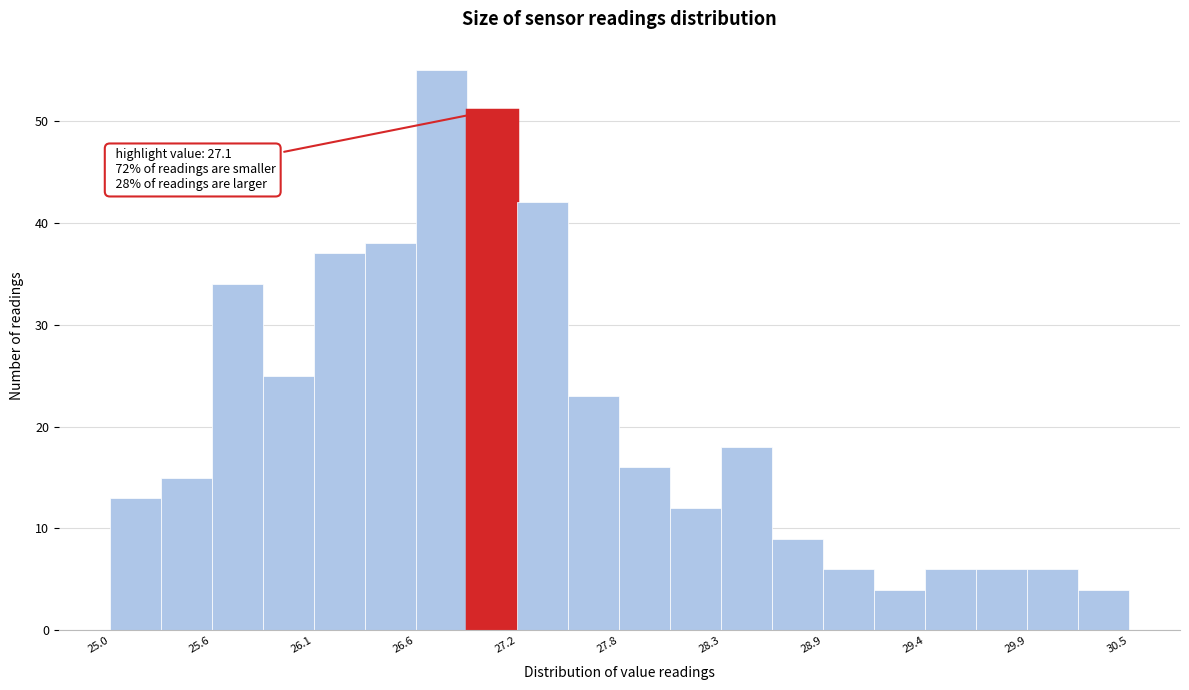

Around what value on the x-axis is the tallest bar? Give the approximate position of its centre, as read against the axis.

26.8